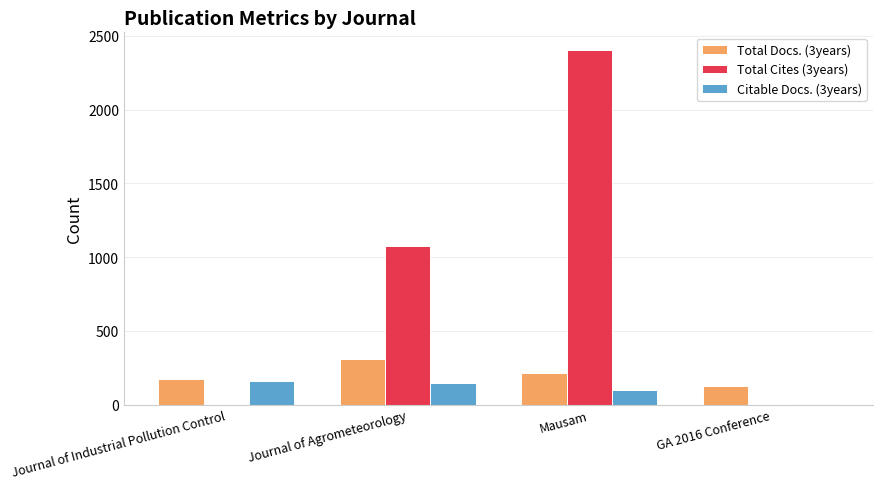

The value of Total Cites (3years) at Journal of Industrial Pollution Control is 1022. True or false?

False